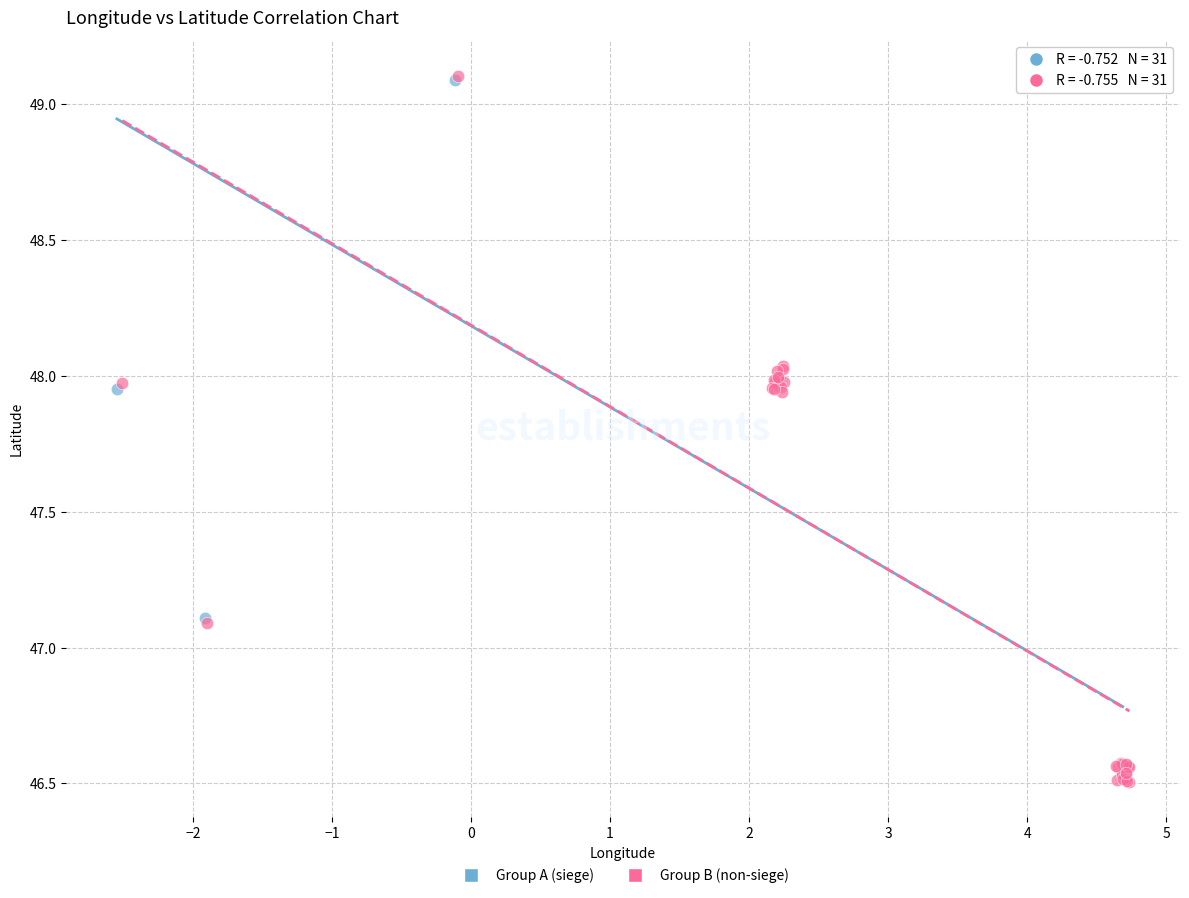

Which series has the widest spread of Y values?

Group B (non-siege)